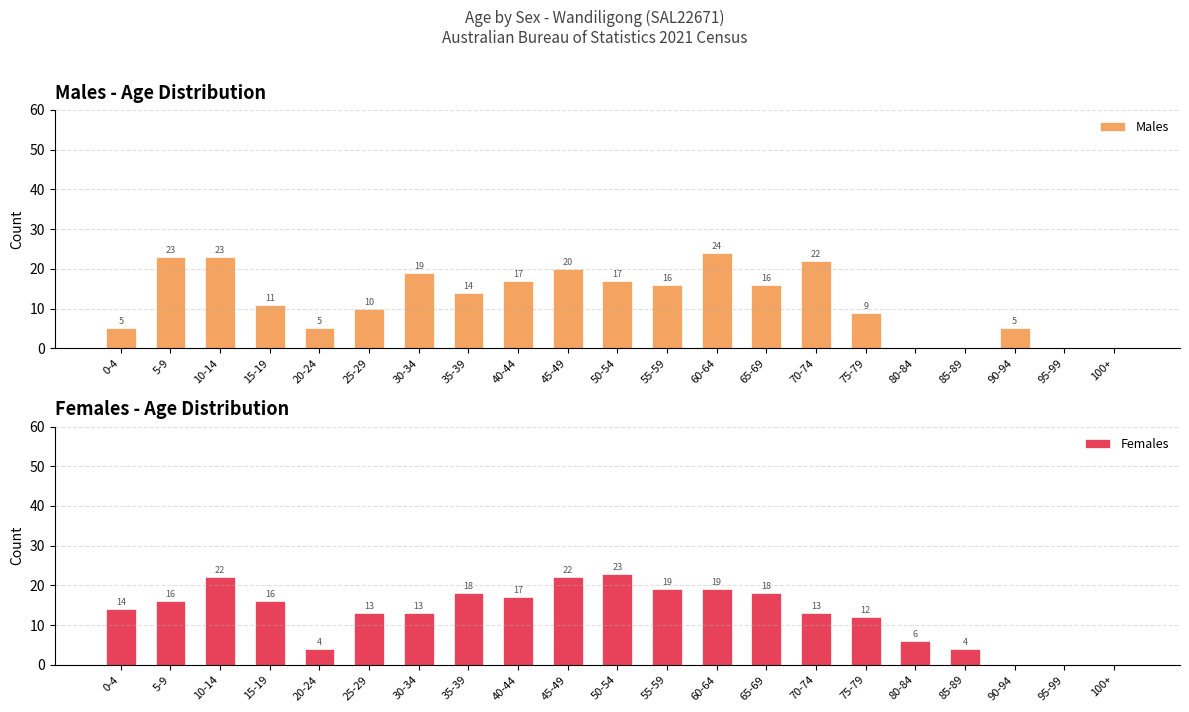

Read the Males value at 70-74.

22